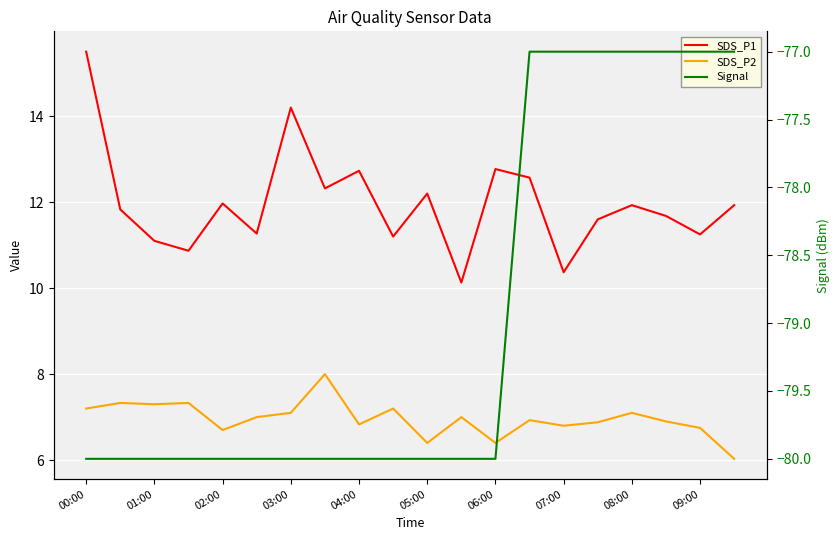

Reading left to right, extract all data points from this chart.

SDS_P1: 15.5	11.8	11.1	10.9	12.0	11.3	14.2	12.3	12.7	11.2	12.2	10.1	12.8	12.6	10.4	11.6	11.9	11.7	11.2	11.9
SDS_P2: 7.2	7.3	7.3	7.3	6.7	7.0	7.1	8.0	6.8	7.2	6.4	7.0	6.4	6.9	6.8	6.9	7.1	6.9	6.8	6.0
Signal: -80.0	-80.0	-80.0	-80.0	-80.0	-80.0	-80.0	-80.0	-80.0	-80.0	-80.0	-80.0	-80.0	-77.0	-77.0	-77.0	-77.0	-77.0	-77.0	-77.0